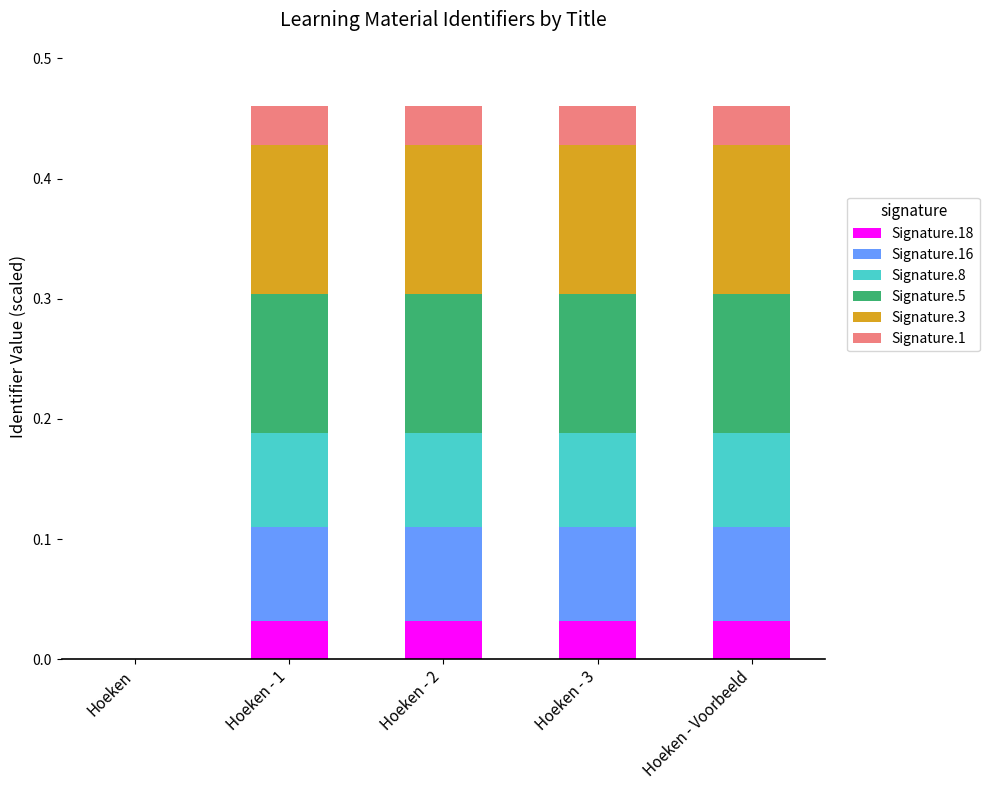

What is the total value across all series at Hoeken - 2?

0.5